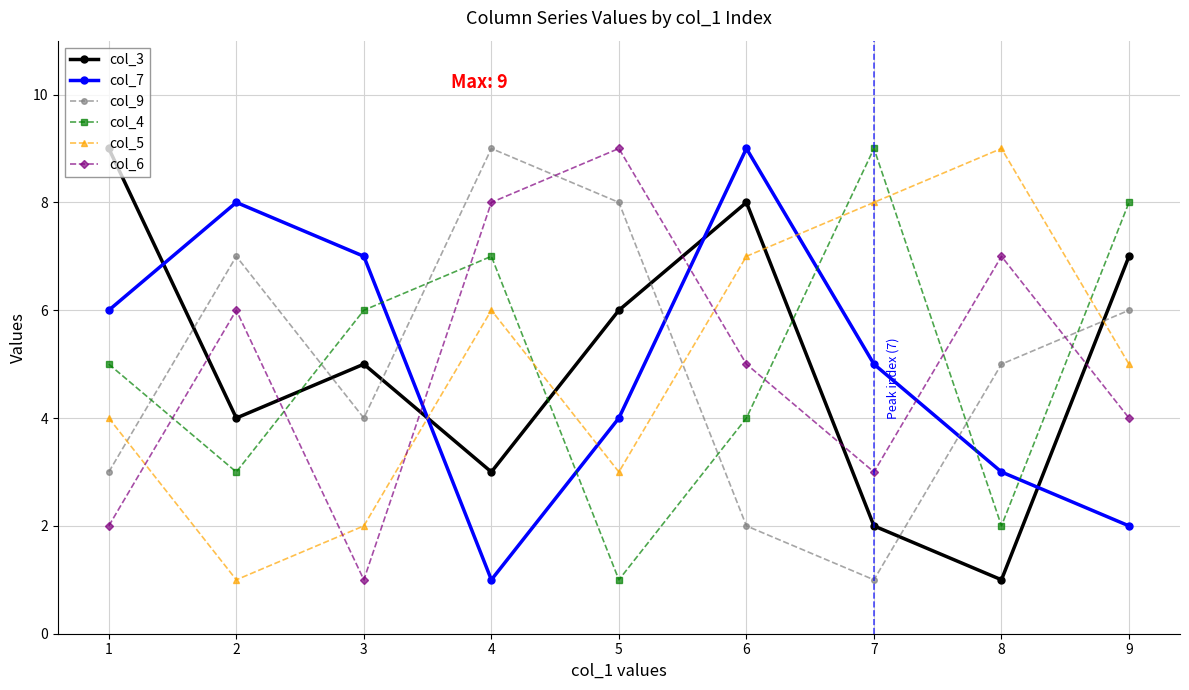

Between 2 and 6, which series saw the biggest shift?

col_5